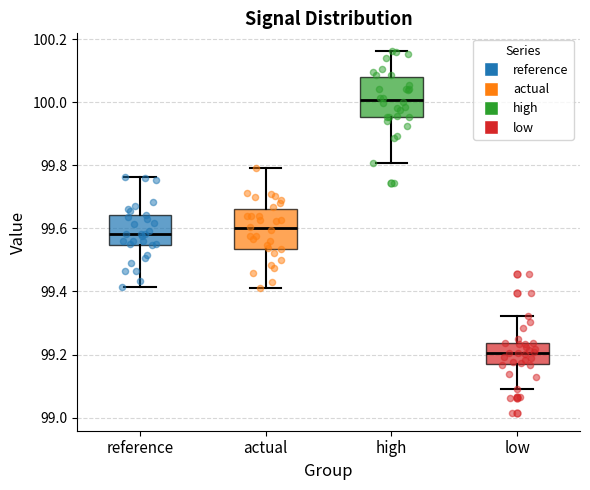

Where is the upper edge of the box for low on the y-axis? The values are not printed on the chart, so give them approximately, as read against the axis.

99.24